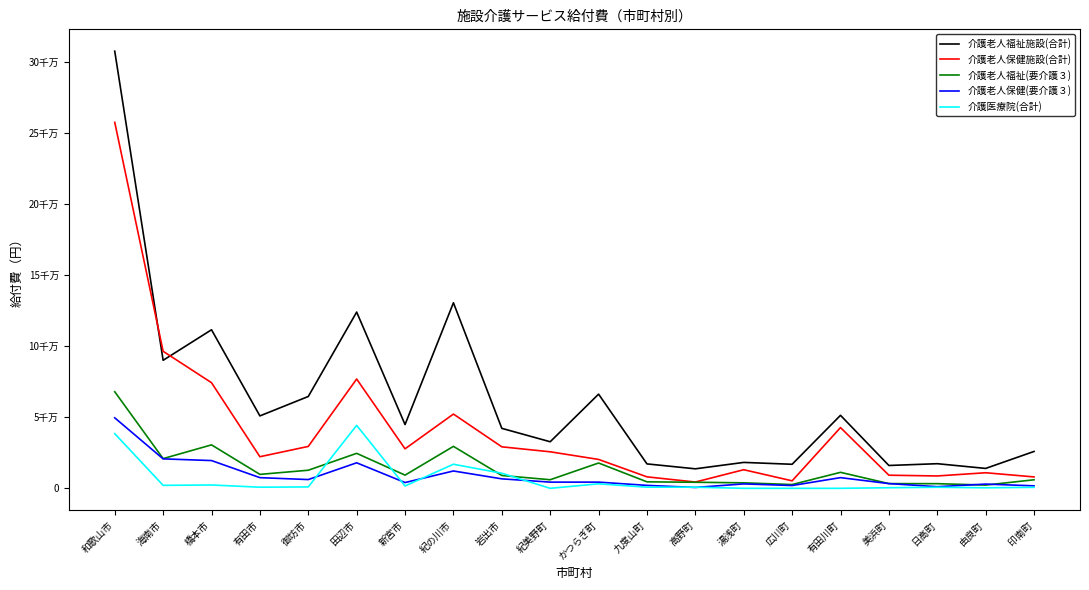

At which category is the sum across all series the highest?

和歌山市